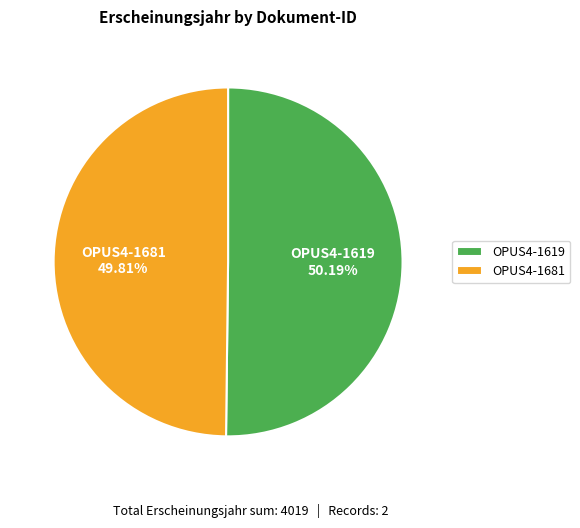

Approximately how many times larger is the value at OPUS4-1681 compared to OPUS4-1619?

1.0